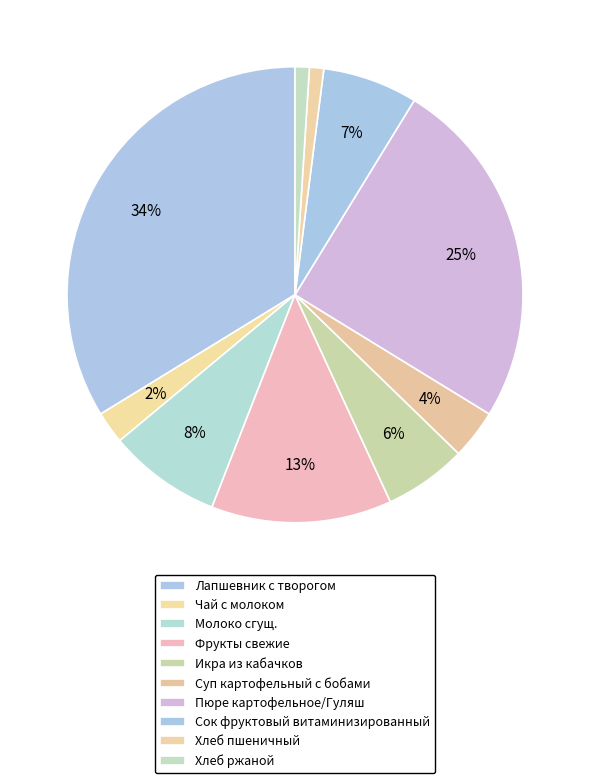

How many segments does this pie chart have?

10